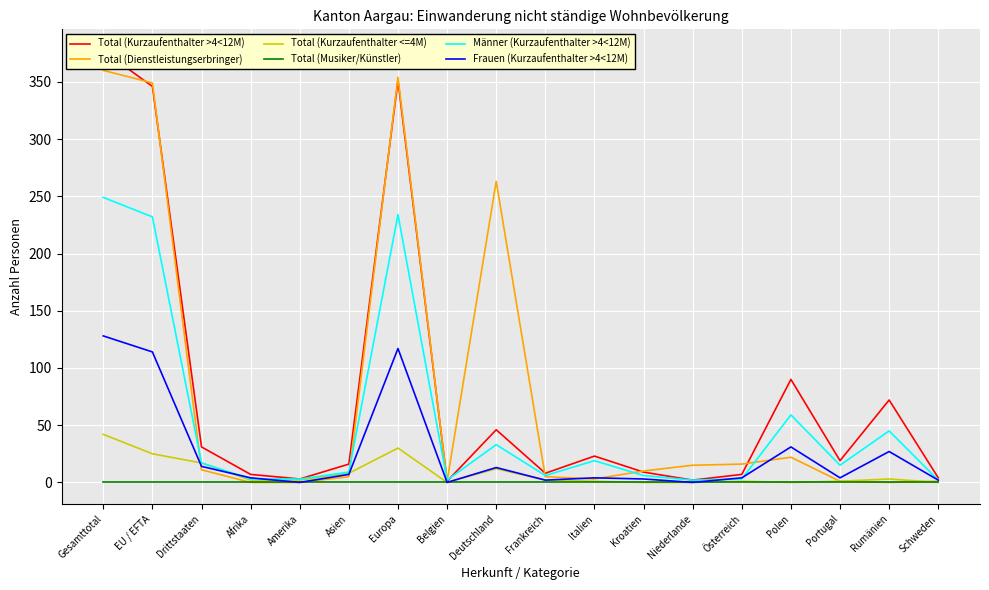

Between which two adjacent categories do Total (Kurzaufenthalter >4<12M) and Total (Dienstleistungserbringer) first intersect?

Gesamttotal and EU / EFTA